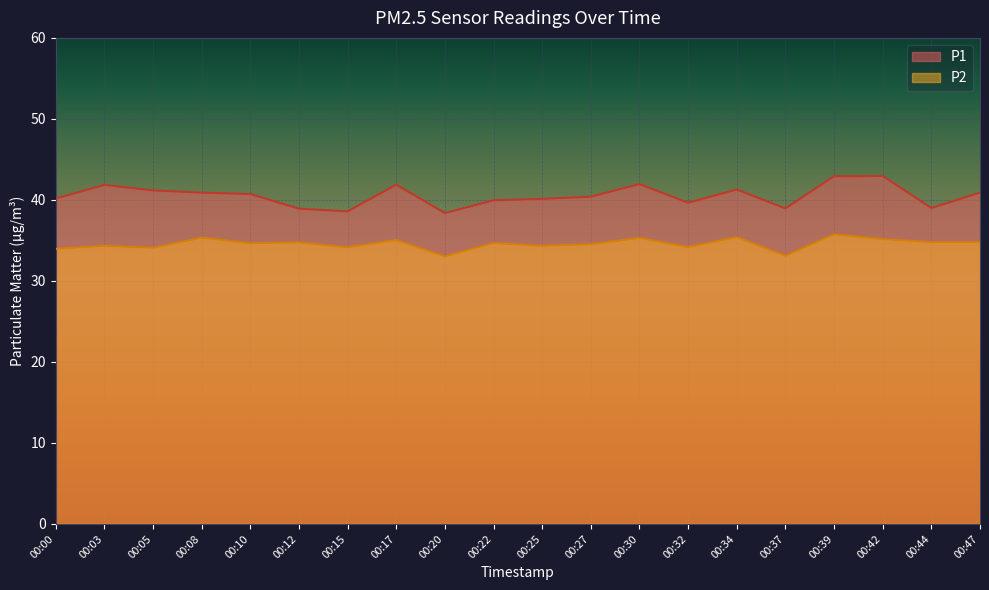

Which category has the highest value in the P1 series?

00:42